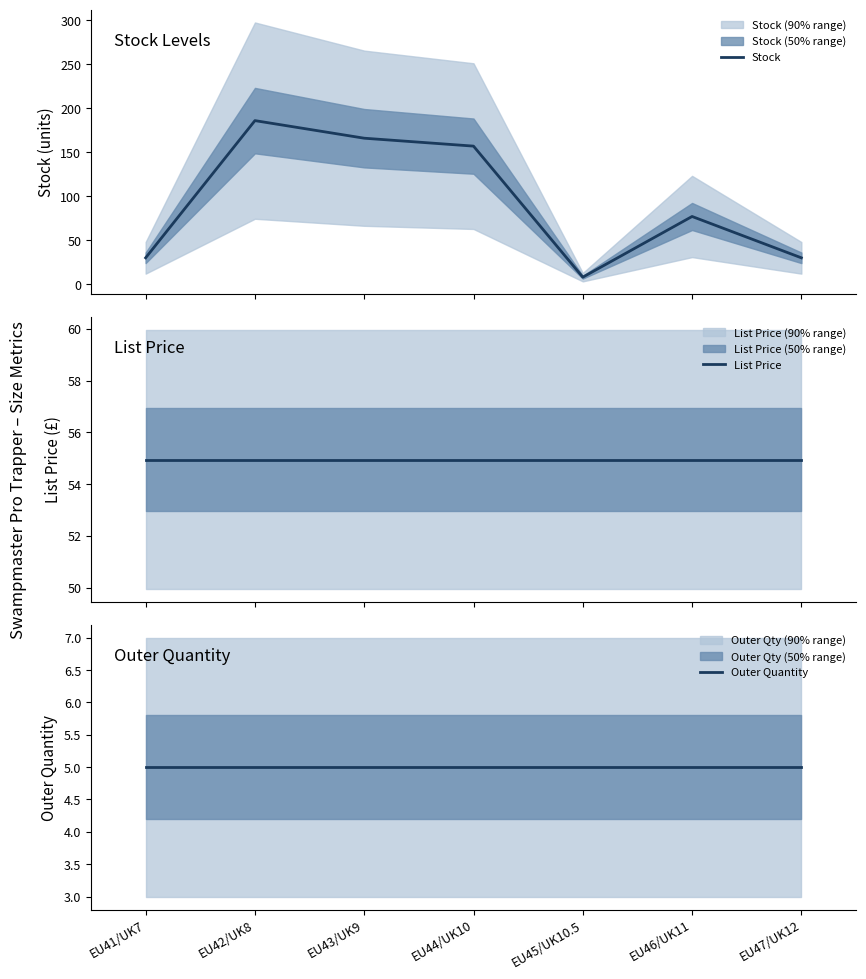

Reading right to left, what are all the values shown in this chart?

Stock: EU47/UK12=30.0	EU46/UK11=77.0	EU45/UK10.5=8.0	EU44/UK10=157.0	EU43/UK9=166.0	EU42/UK8=186.0	EU41/UK7=30.0
List Price: EU47/UK12=55.0	EU46/UK11=55.0	EU45/UK10.5=55.0	EU44/UK10=55.0	EU43/UK9=55.0	EU42/UK8=55.0	EU41/UK7=55.0
Outer Quantity: EU47/UK12=5.0	EU46/UK11=5.0	EU45/UK10.5=5.0	EU44/UK10=5.0	EU43/UK9=5.0	EU42/UK8=5.0	EU41/UK7=5.0